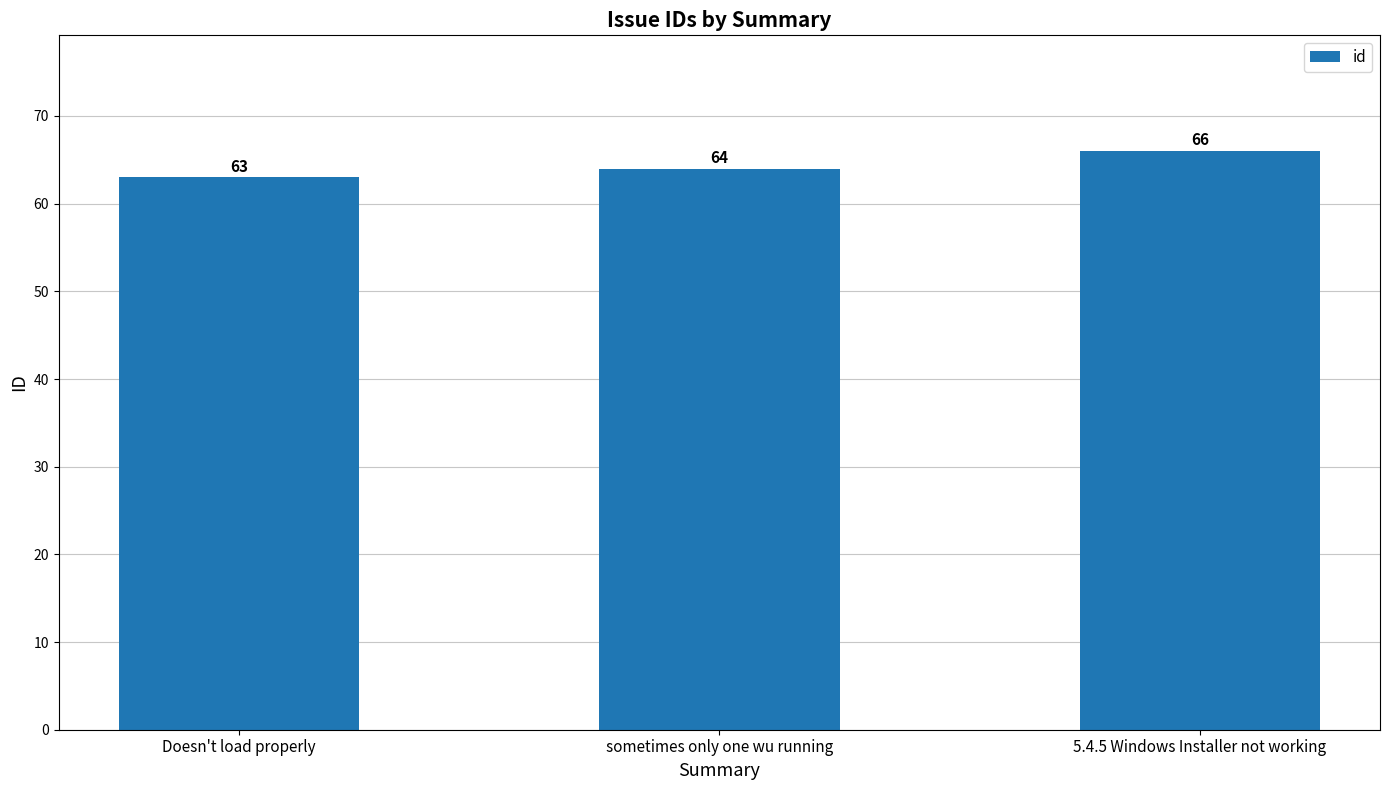

Reading right to left, list all the values displayed in this chart.

5.4.5 Windows Installer not working=66	sometimes only one wu running=64	Doesn't load properly=63